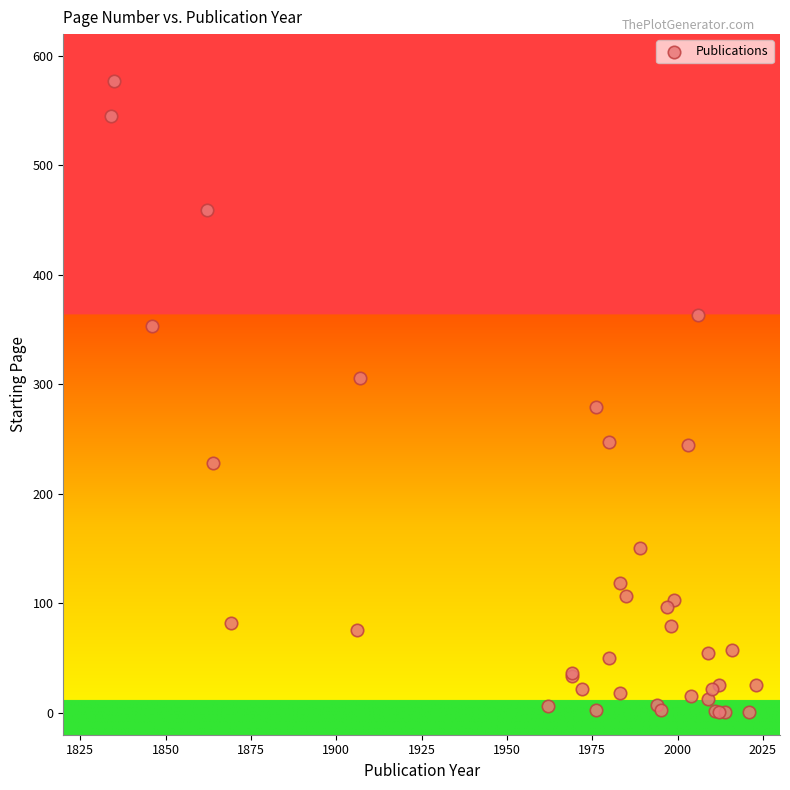

What Y value in the scatter plot is closest to 289?

279